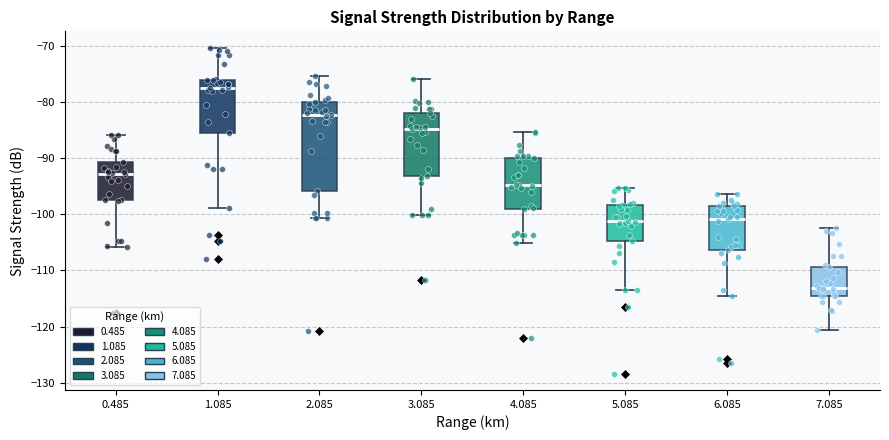

Reading left to right, read every box against the y-axis: the position of its median line, the range the box covers, and the ends of its whiskers. The values are not printed on the chart, so give them approximately, as read against the axis.

0.485: median -93, box -97 to -91, whiskers -106 to -86
1.085: median -77, box -86 to -76, whiskers -99 to -70
2.085: median -82, box -96 to -80, whiskers -101 to -75
3.085: median -85, box -93 to -82, whiskers -100 to -76
4.085: median -95, box -99 to -90, whiskers -105 to -85
5.085: median -101, box -105 to -98, whiskers -113 to -95
6.085: median -101, box -106 to -99, whiskers -114 to -96
7.085: median -113, box -114 to -109, whiskers -121 to -102